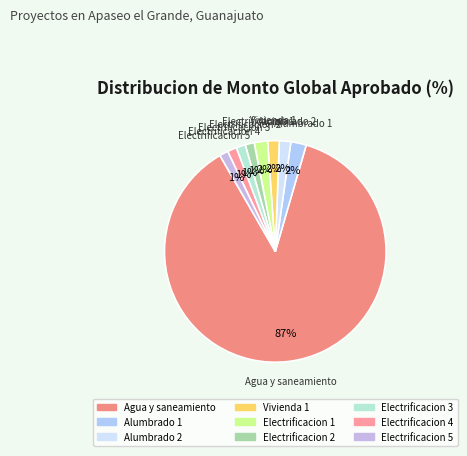

Which slice is the largest?

Agua y saneamiento